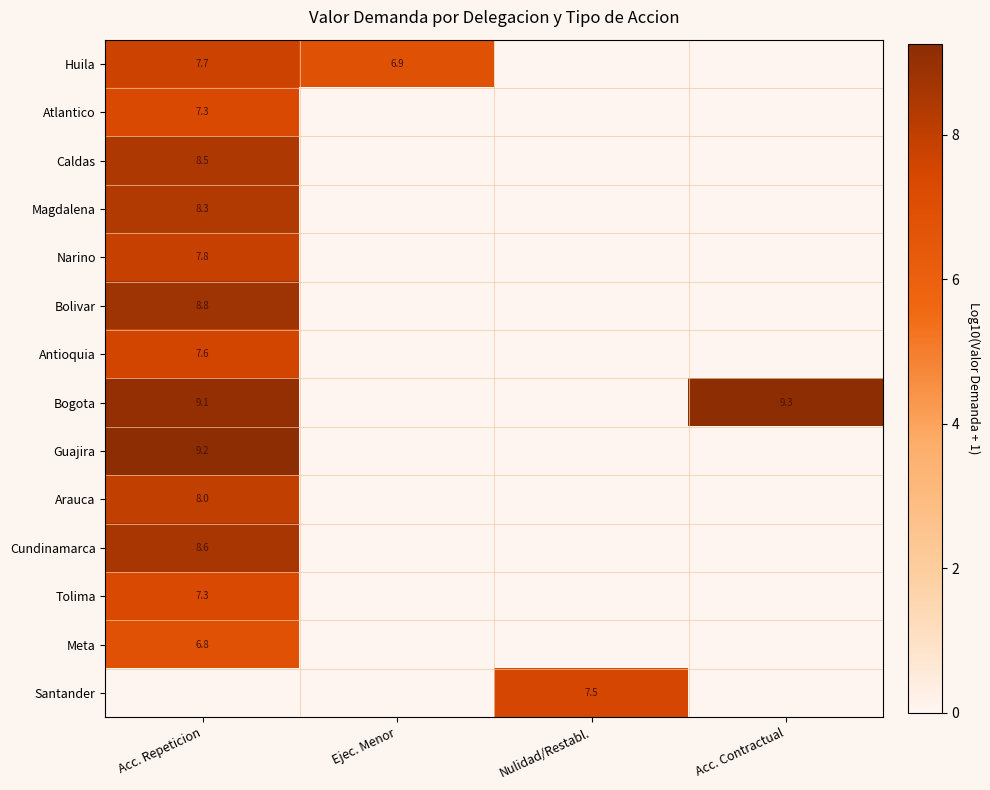

Is it true that Caldas equals 8.5 at Acc. Repeticion?

True